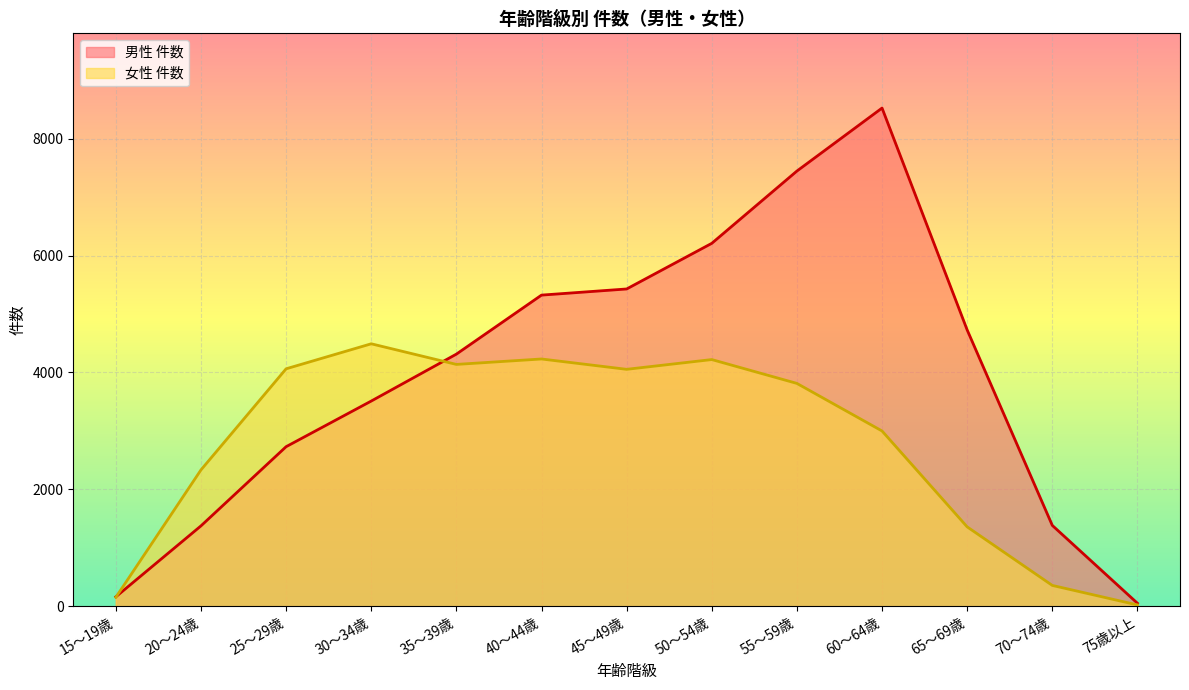

Reading left to right, extract all data points from this chart.

男性 件数: 15～19歳=161	20～24歳=1375	25～29歳=2730	30～34歳=3511	35～39歳=4314	40～44歳=5324	45～49歳=5429	50～54歳=6210	55～59歳=7447	60～64歳=8525	65～69歳=4728	70～74歳=1383	75歳以上=51
女性 件数: 15～19歳=153	20～24歳=2333	25～29歳=4063	30～34歳=4491	35～39歳=4138	40～44歳=4231	45～49歳=4054	50～54歳=4221	55～59歳=3813	60～64歳=2999	65～69歳=1358	70～74歳=356	75歳以上=22